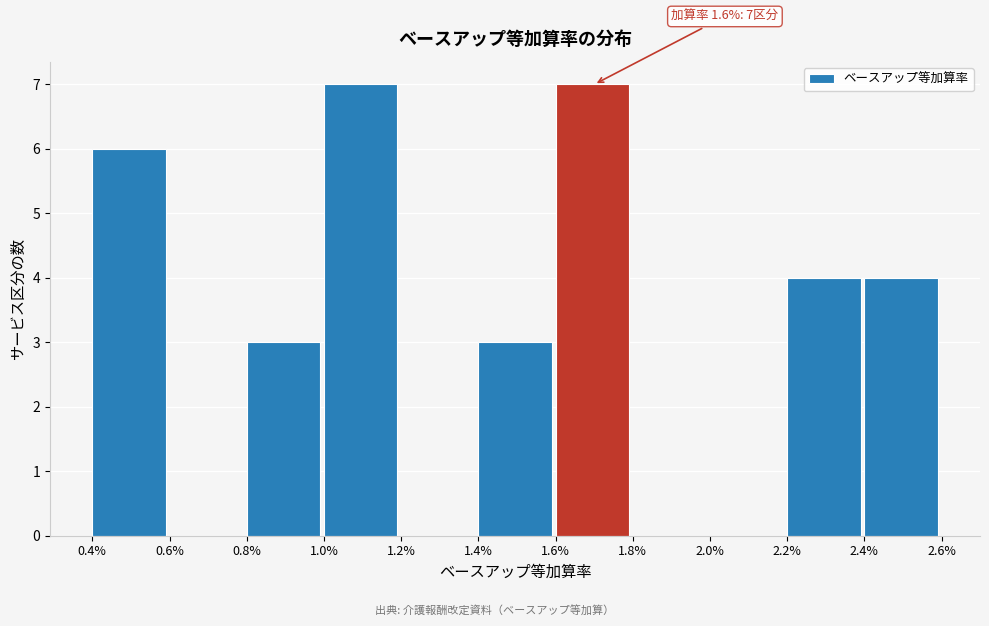

Reading right to left, what are all the values shown in this chart?

2.4%=4	2.2%=4	2.0%=0	1.8%=0	1.6%=7	1.4%=3	1.2%=0	1.0%=7	0.8%=3	0.6%=0	0.4%=6